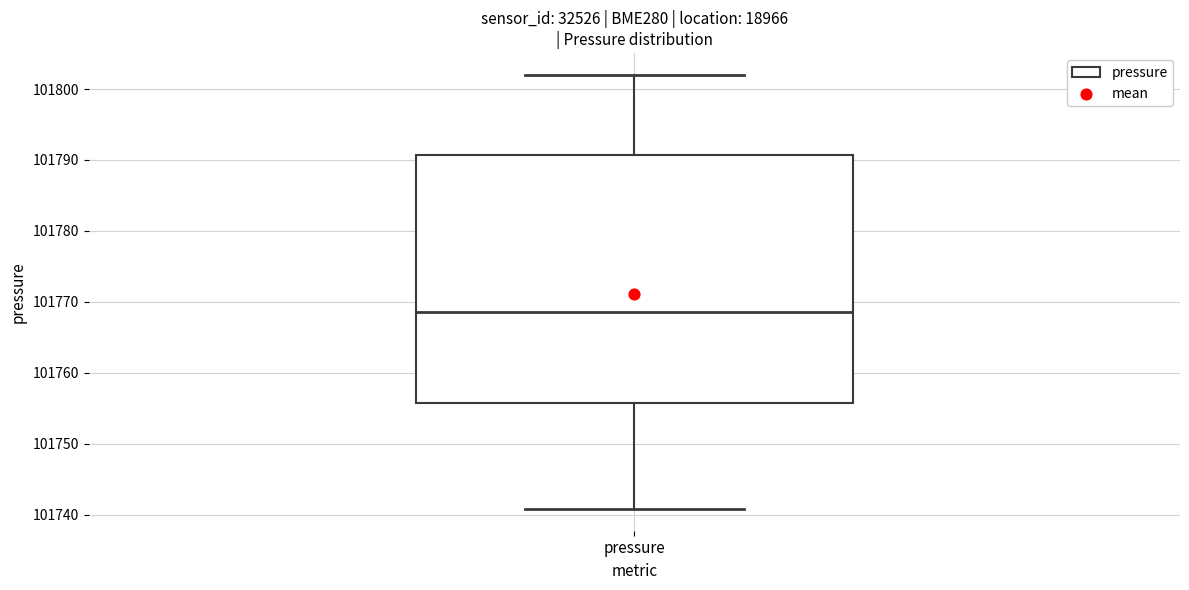

Transcribe this box plot: give where the median line is, the range the box spans, and where the two whiskers end, as read against the y-axis. The values are not printed on the chart, so give them approximately, as read against the axis.

median 101769, box 101756 to 101791, whiskers 101741 to 101802